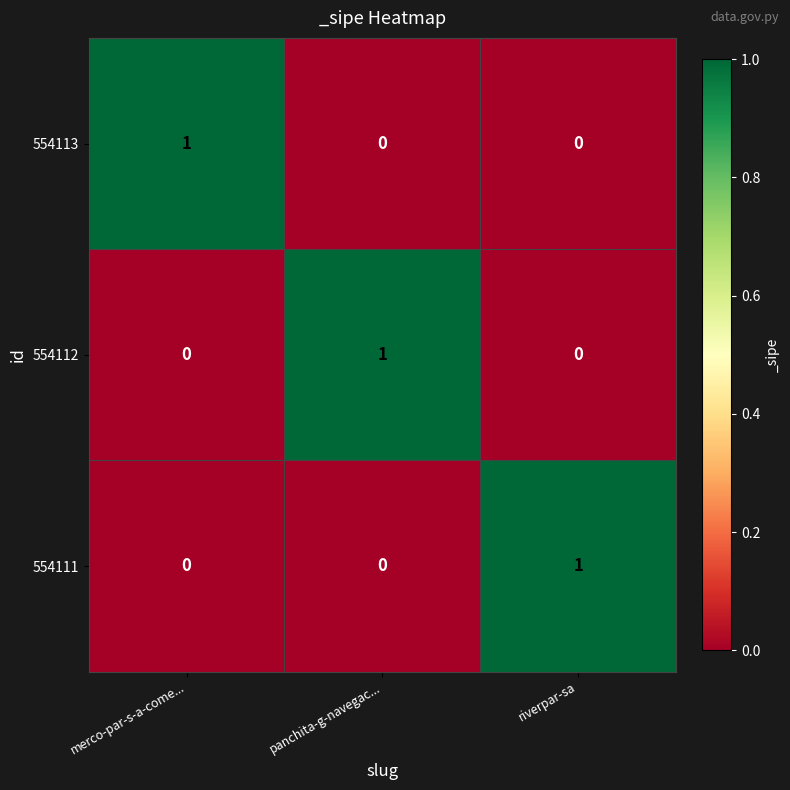

True or false: 554113 has a value of 0 at panchita-g-navegac....

True